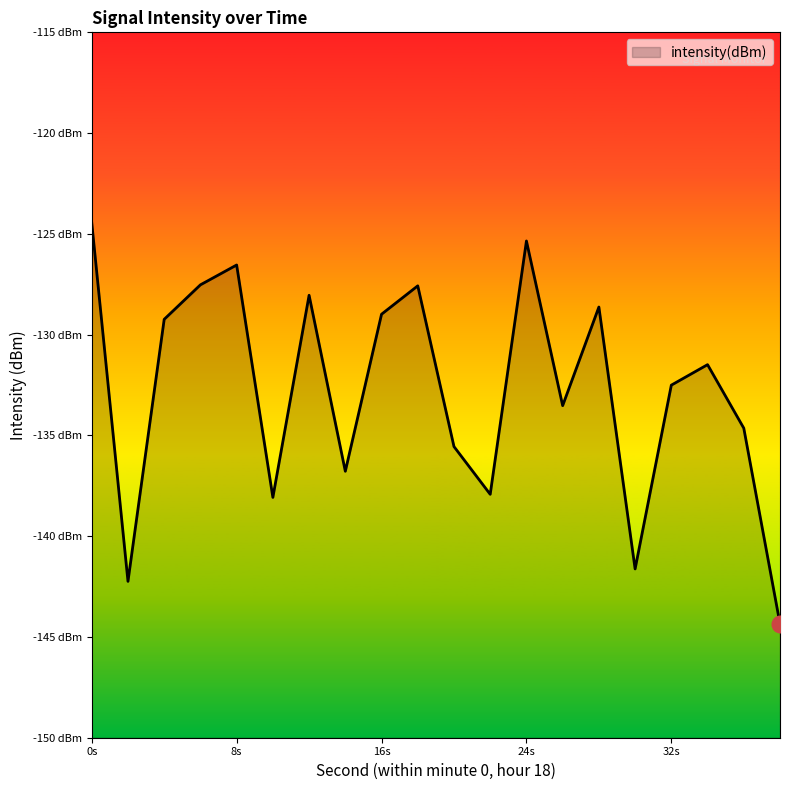

What is the approximate value at 8s?

-126.5